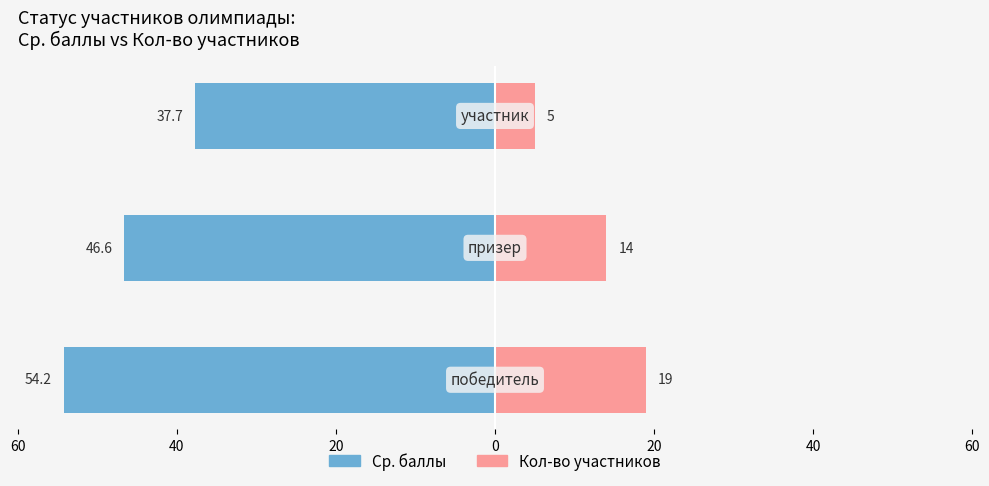

Reading left to right, list all the values displayed in this chart.

Ср. баллы: -54.2	-46.6	-37.7
Кол-во участников: 19.0	14.0	5.0